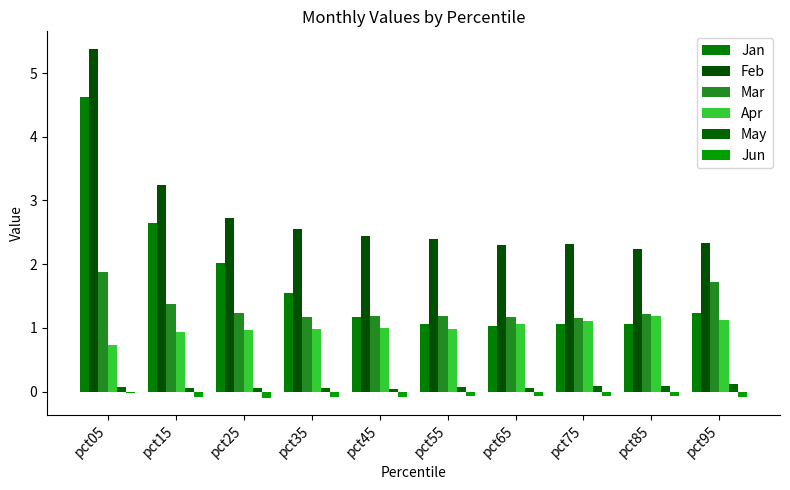

How many bars are there in each group?

6